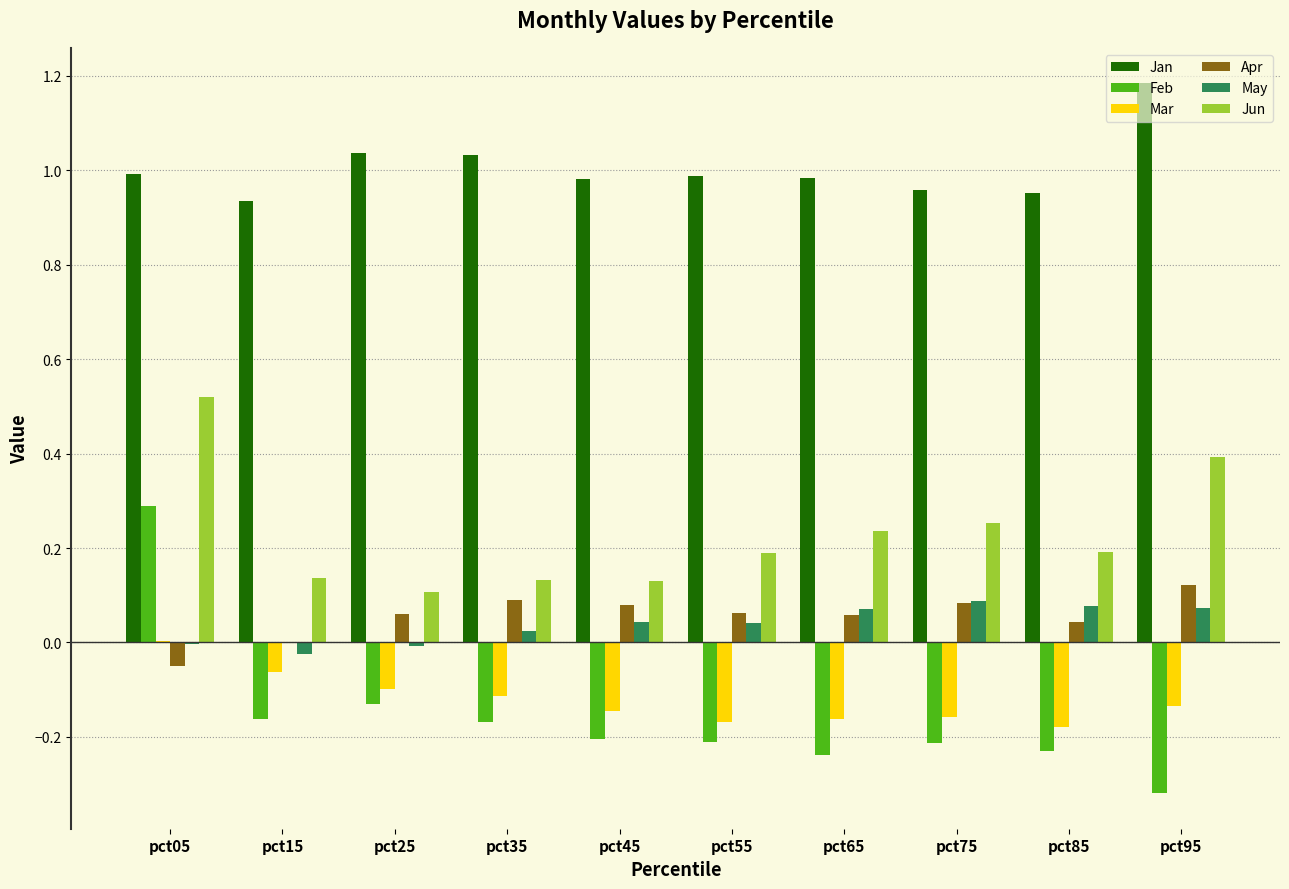

Which series changed the most between pct05 and pct75?

Feb